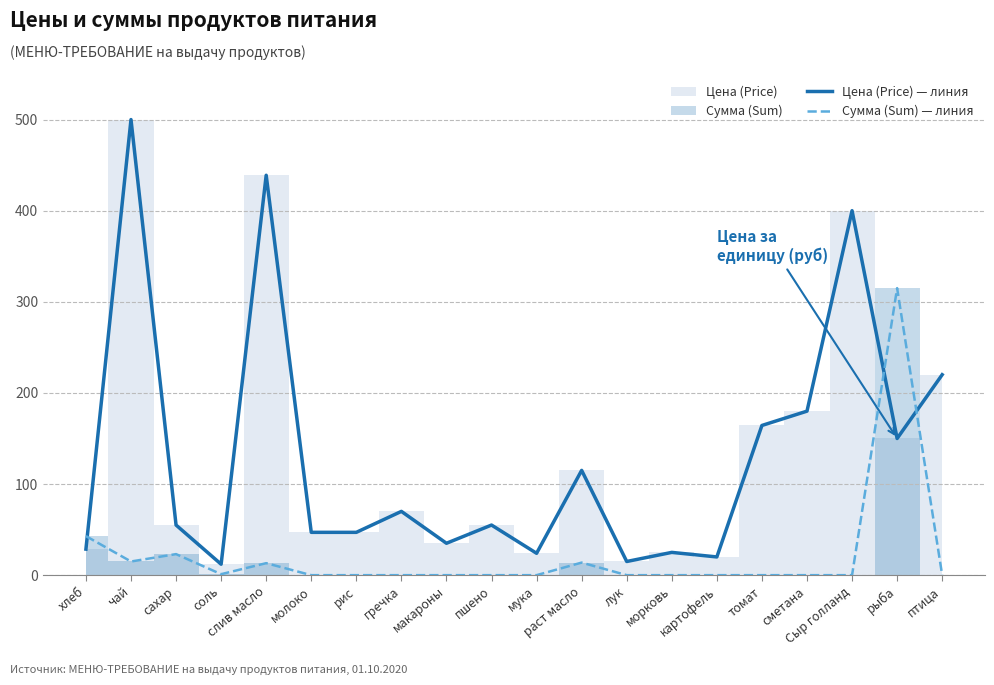

The value of Цена (Price) — линия at пшено is 55.0. True or false?

True